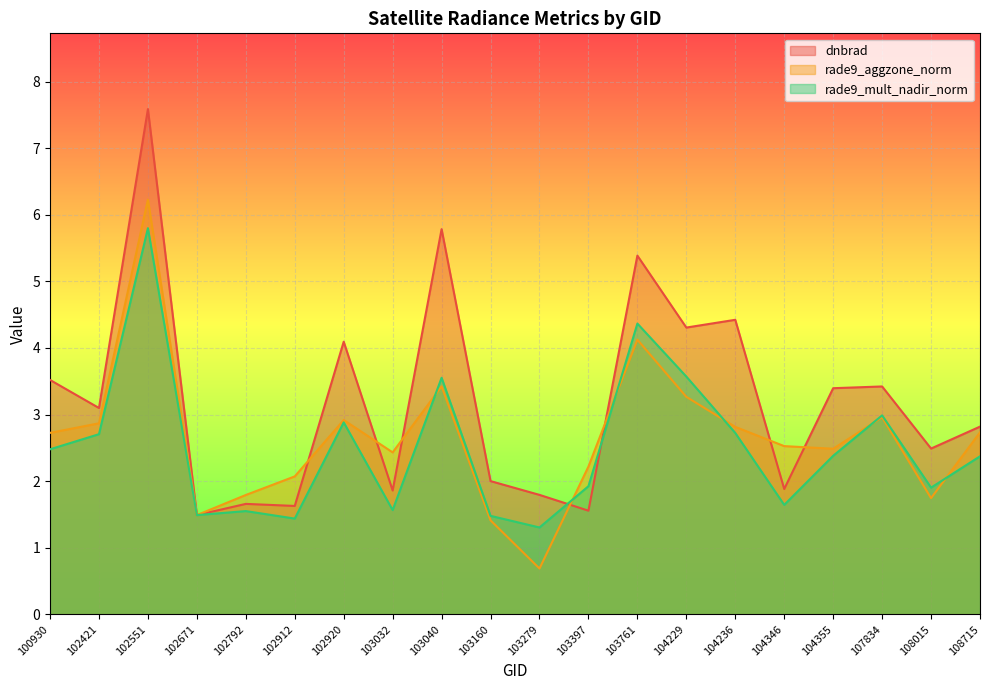

Which series has the widest spread of values?

dnbrad